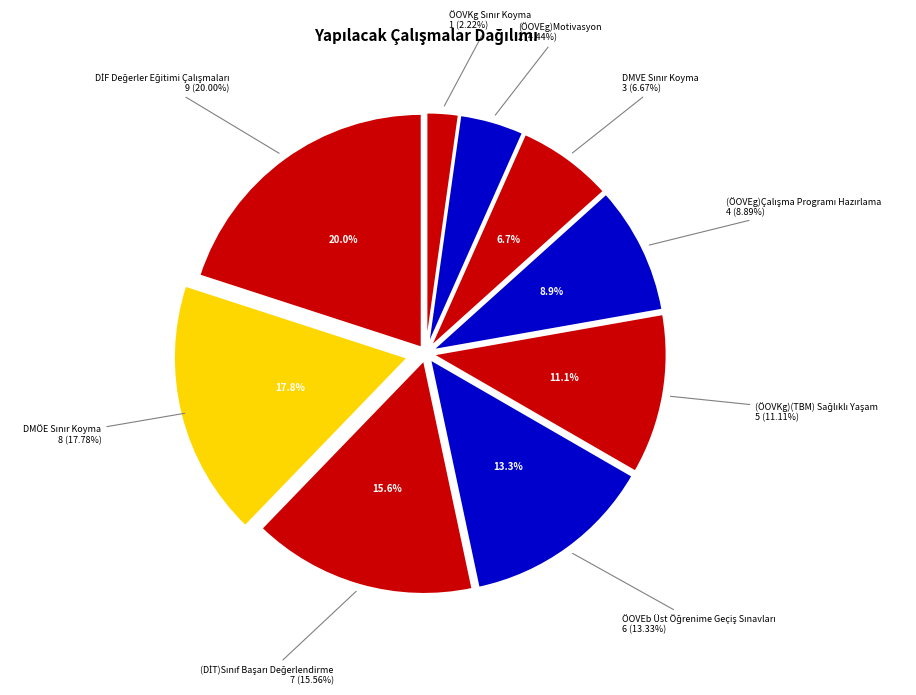

The (ÖOVKg)(TBM) Sağlıklı Yaşam slice represents 11% of the pie. True or false?

True